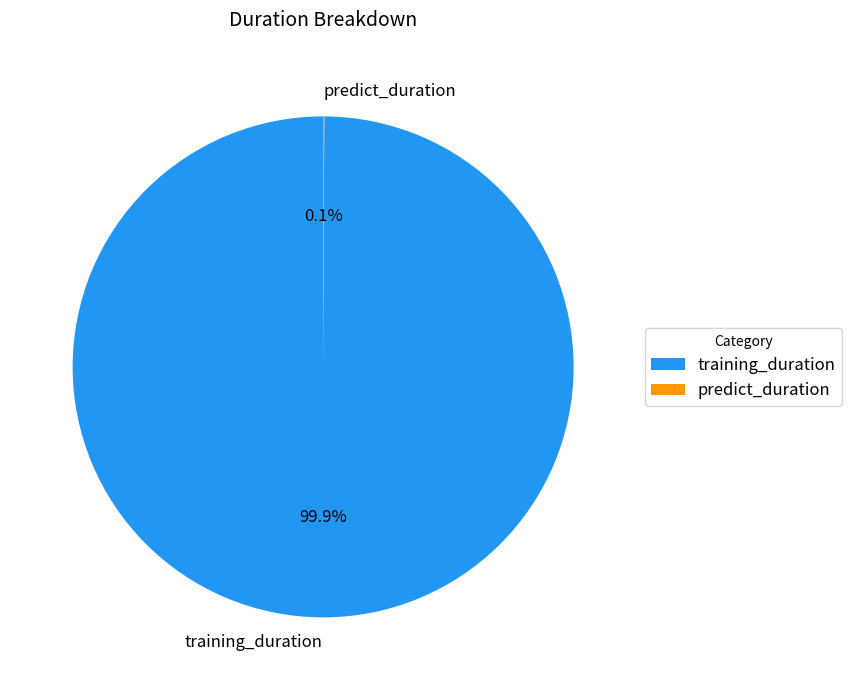

How much of the chart is everything except training_duration?

0.1%